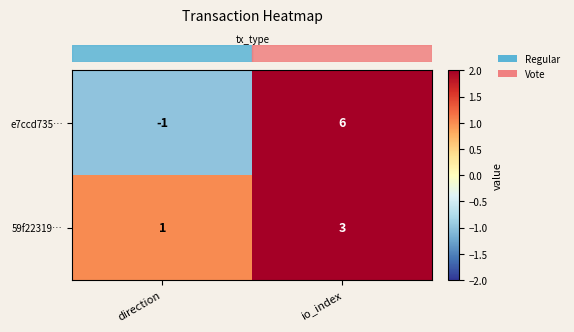

Reading left to right, transcribe all the data shown in this chart.

e7ccd735…: direction=-1	io_index=6
59f22319…: direction=1	io_index=3